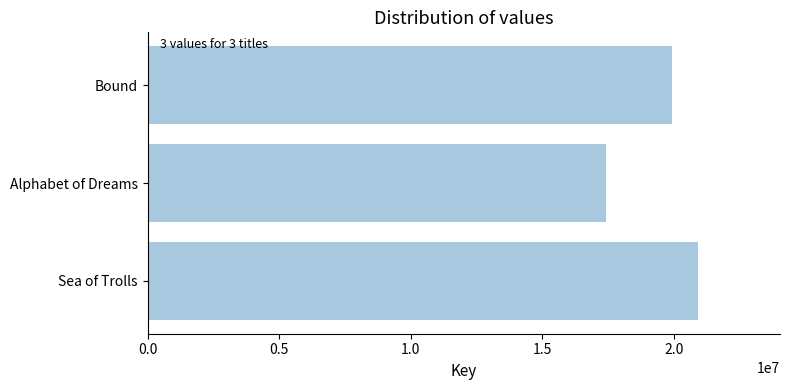

List the labels in order of value, largest first.

Sea of Trolls, Bound, Alphabet of Dreams